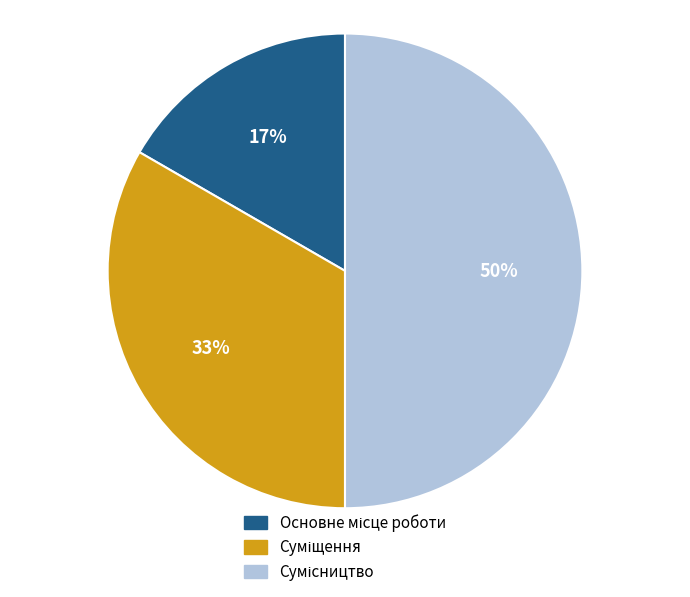

To the nearest percent, what is the difference between the largest and smallest slice percentages?

33%